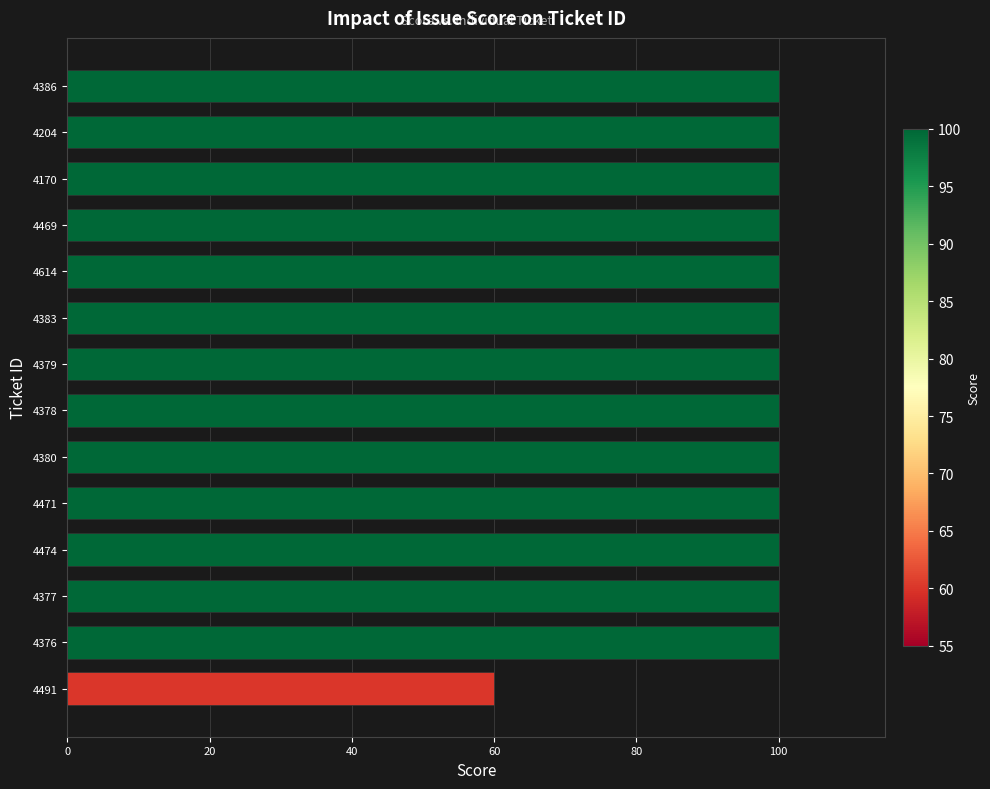

What is the sum of all values?

1360